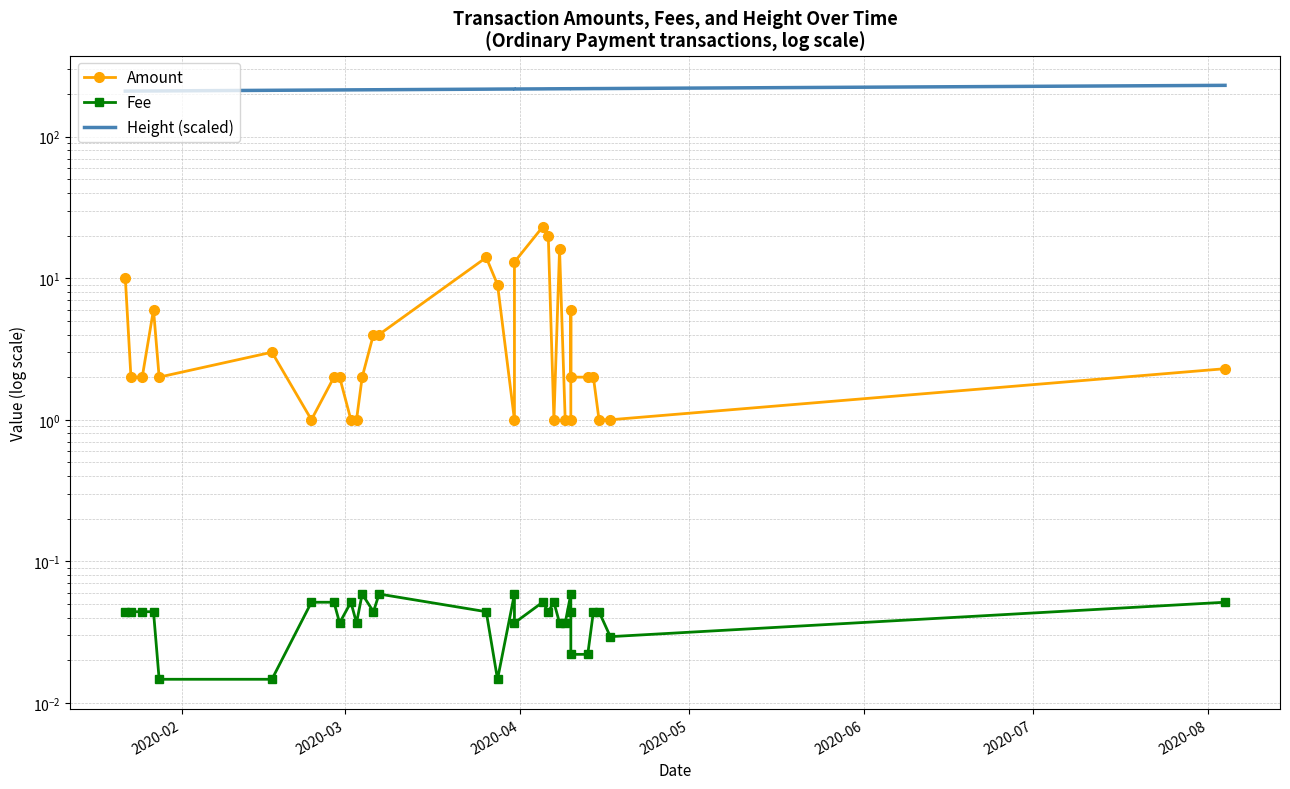

List the series in order of their peak value, lowest first.

Fee, Amount, Height (scaled)